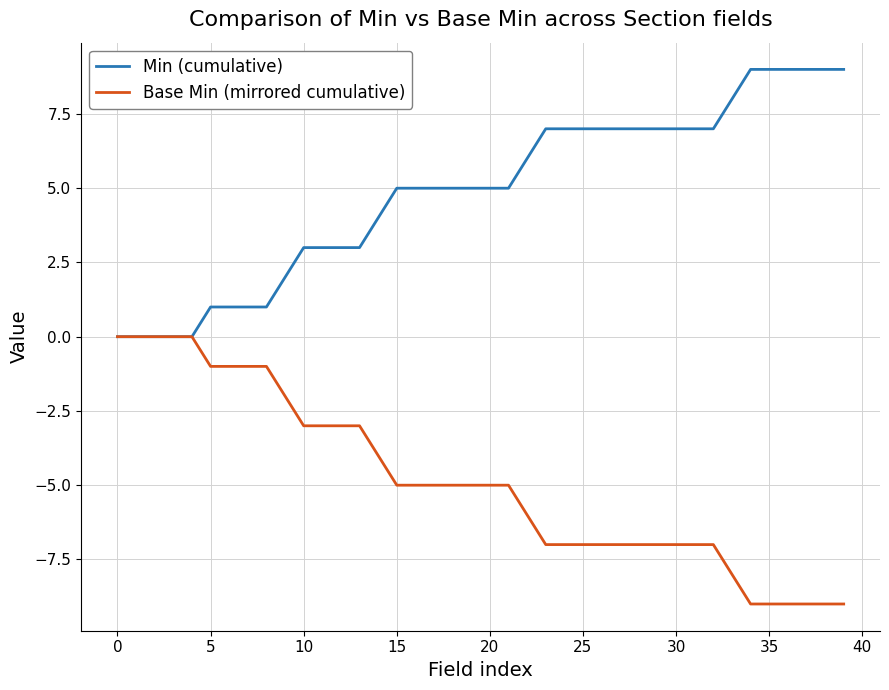

Which series has the largest total across all categories?

Min (cumulative)